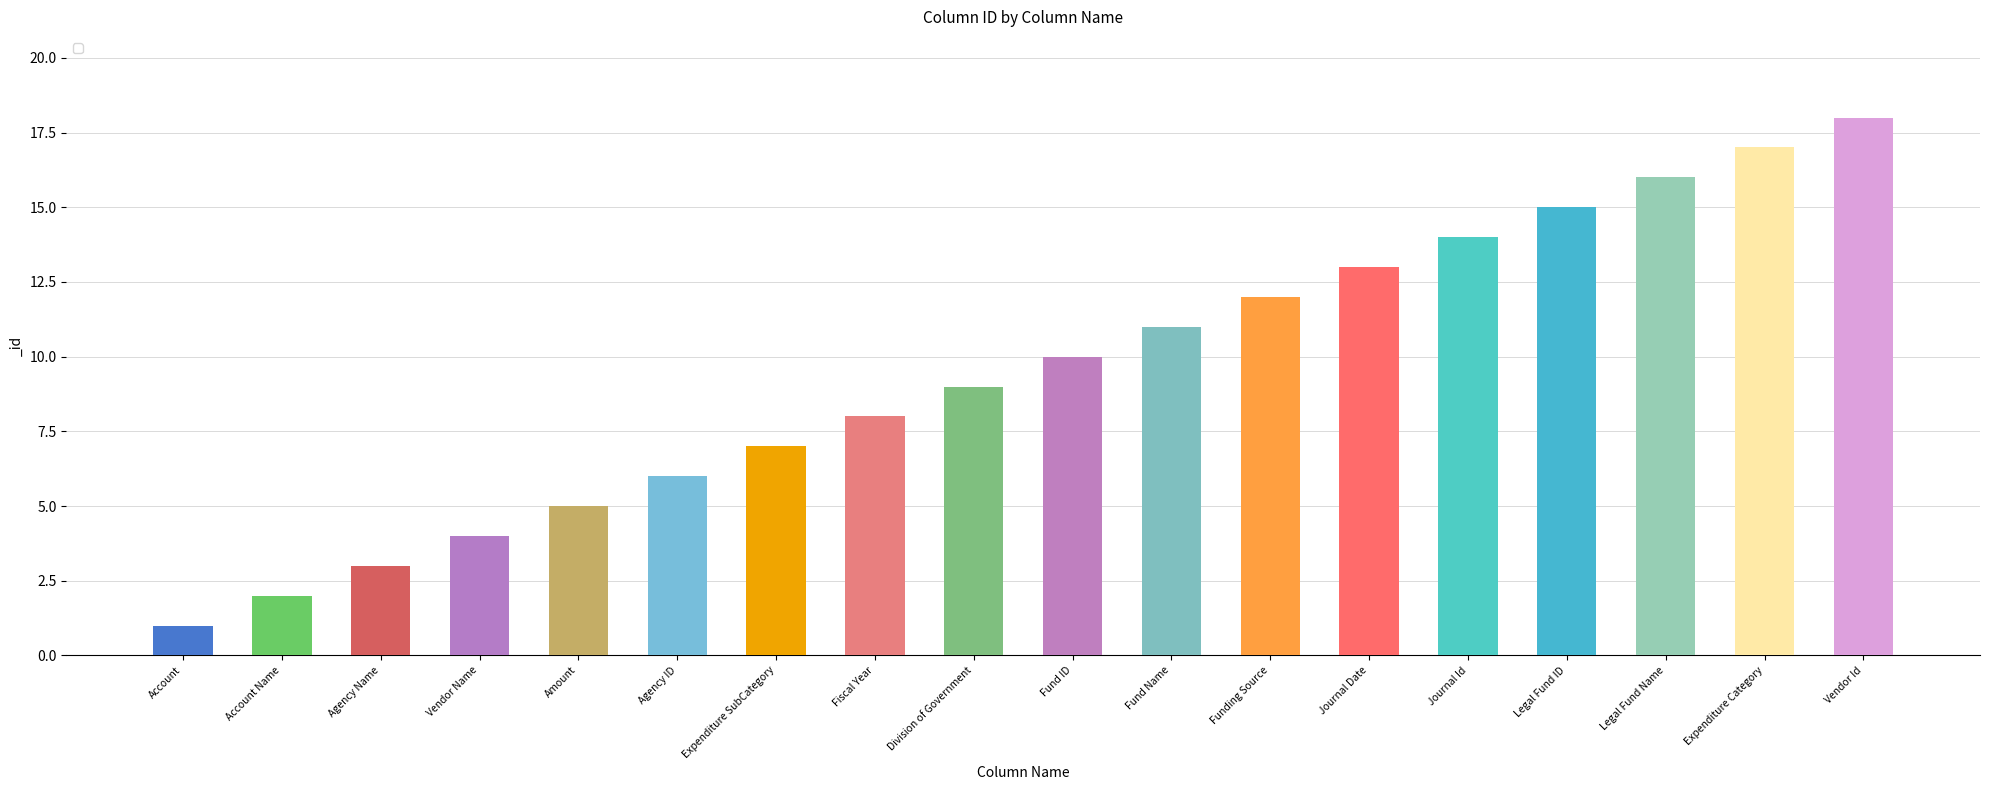

Rank the categories by value from lowest to highest.

Account, Account Name, Agency Name, Vendor Name, Amount, Agency ID, Expenditure SubCategory, Fiscal Year, Division of Government, Fund ID, Fund Name, Funding Source, Journal Date, Journal Id, Legal Fund ID, Legal Fund Name, Expenditure Category, Vendor Id